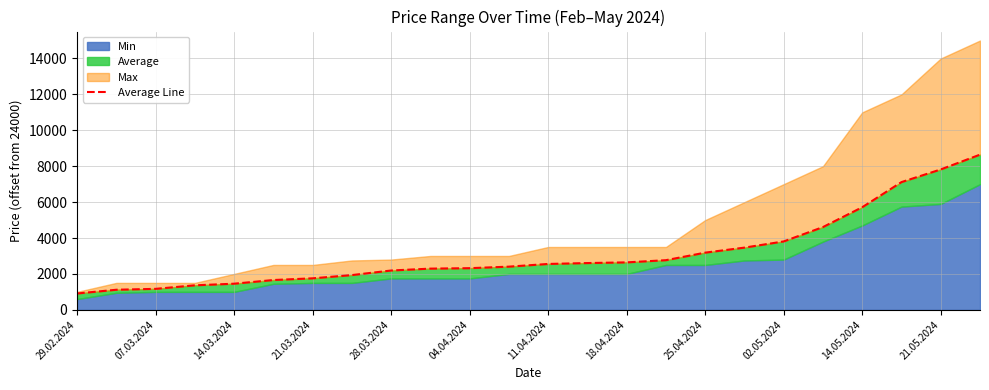

What is the difference between the maximum and minimum values?

7734